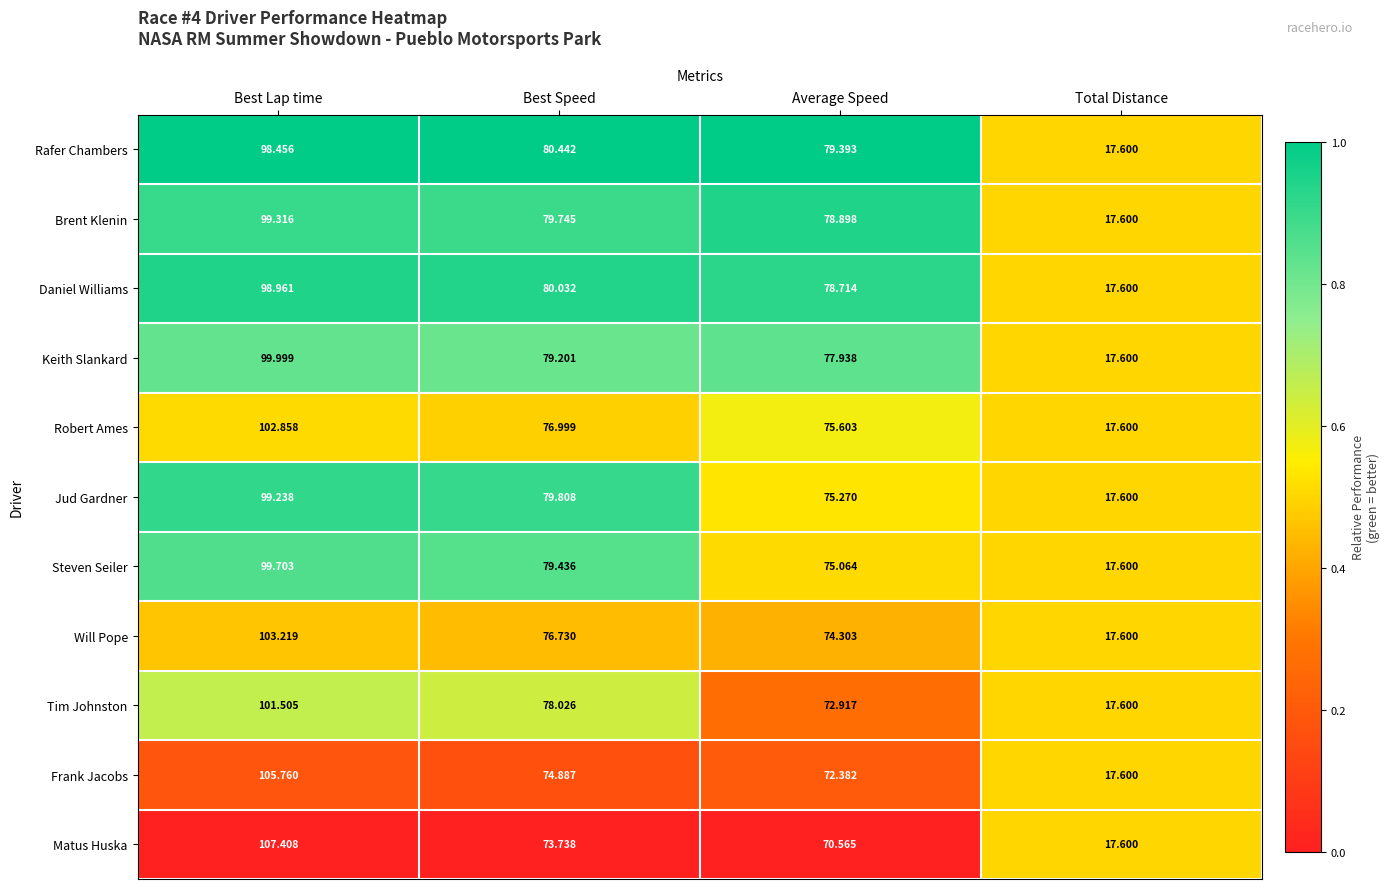

At which label does Rafer Chambers first exceed 80?

Best Lap time